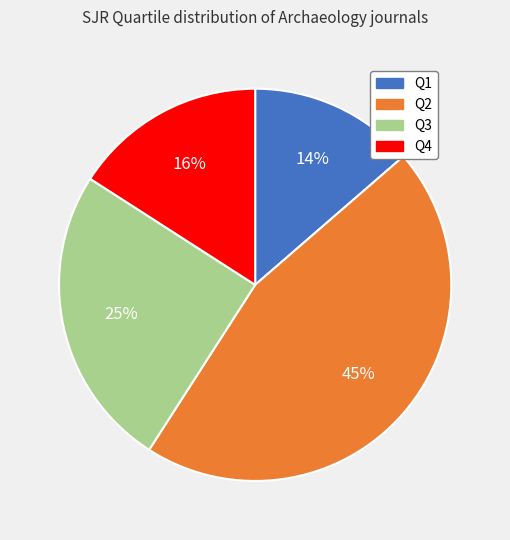

To the nearest percent, what percentage of the pie is Q1?

14%